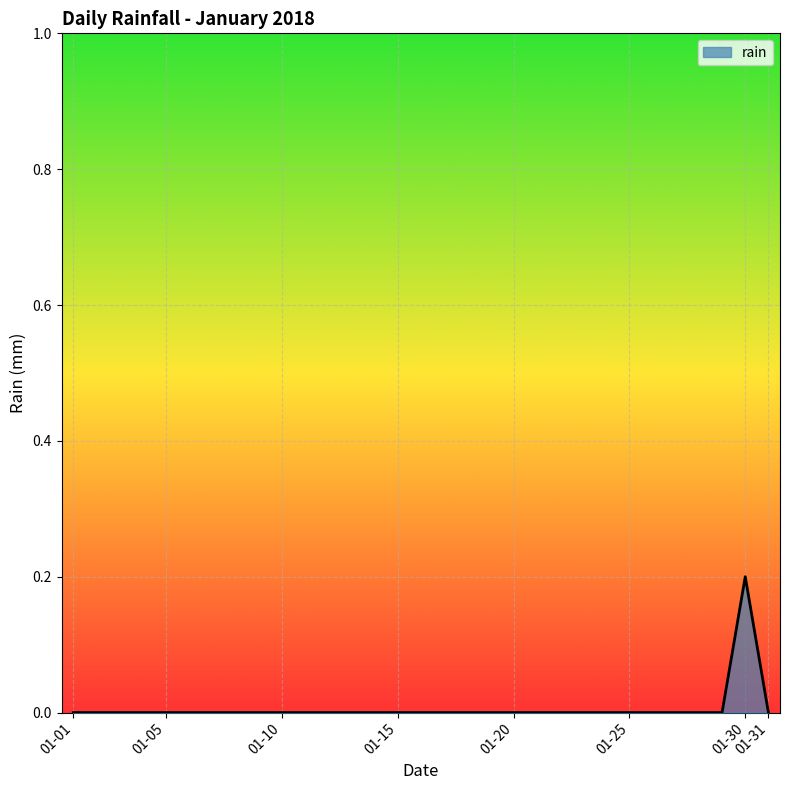

What is the maximum value shown in the chart?

0.2